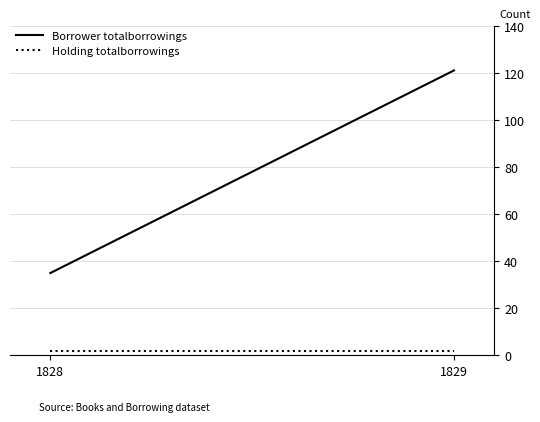

Count the number of data series in this chart.

2